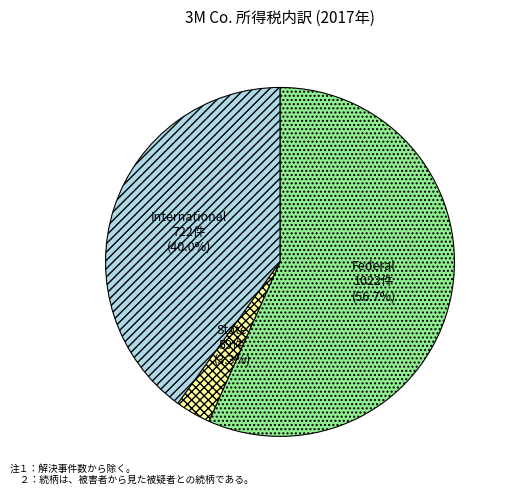

The International slice represents 47% of the pie. True or false?

False